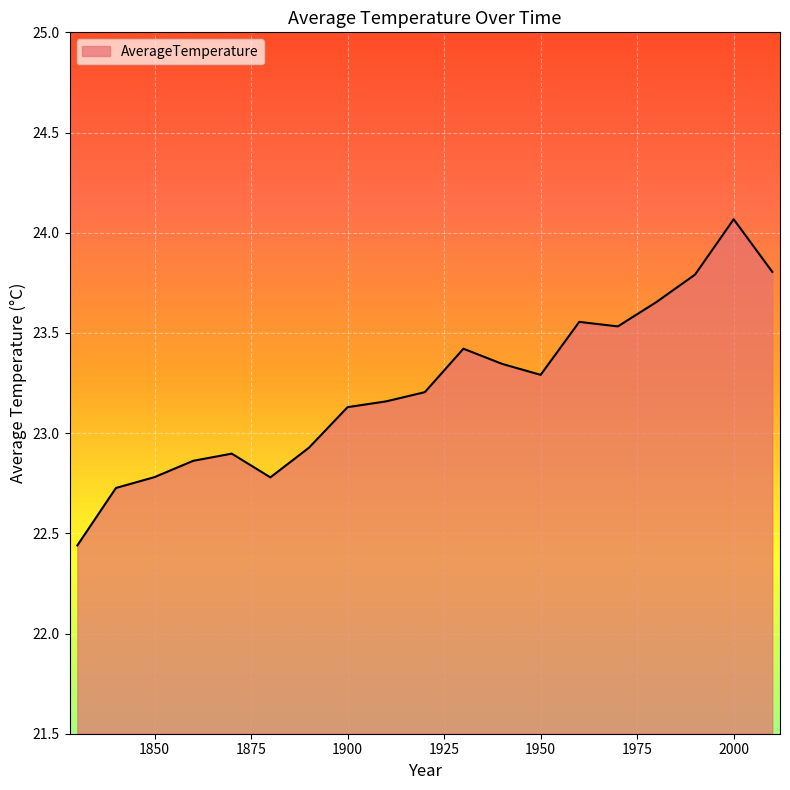

What is the difference between the second highest and second lowest values?

1.1